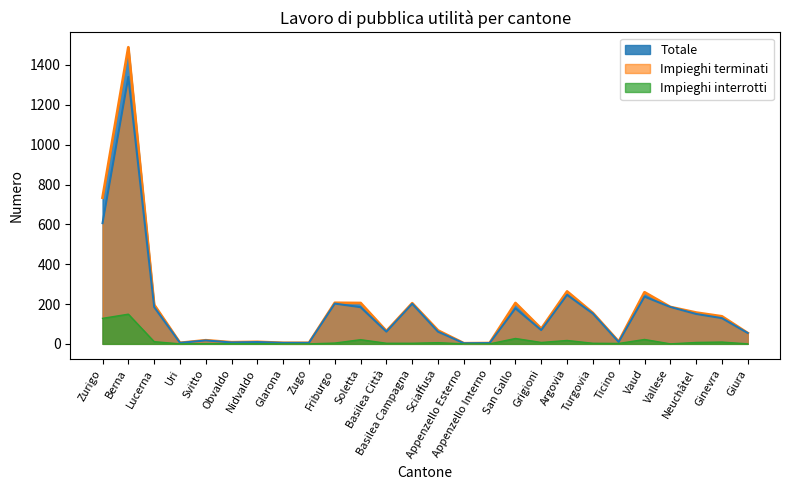

True or false: Impieghi terminati and Impieghi interrotti cross at least once.

False